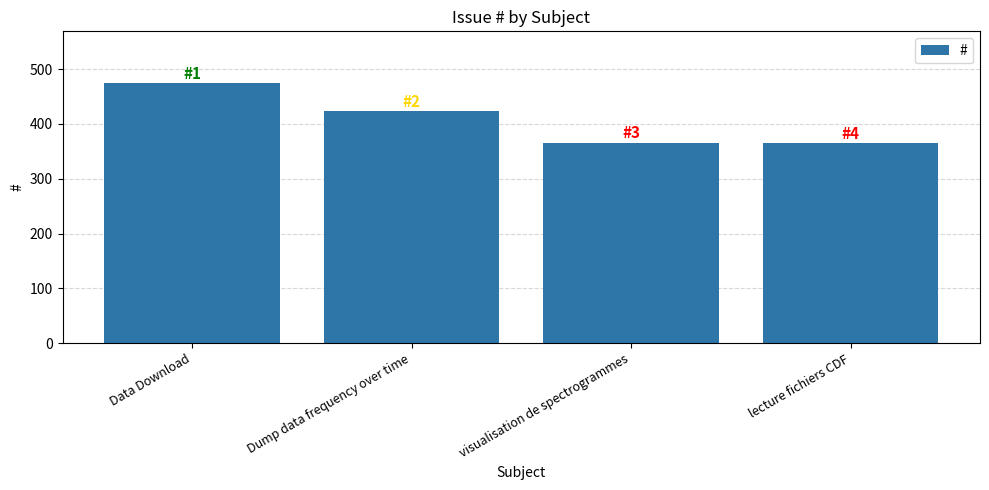

What is the sum of all values?

1628